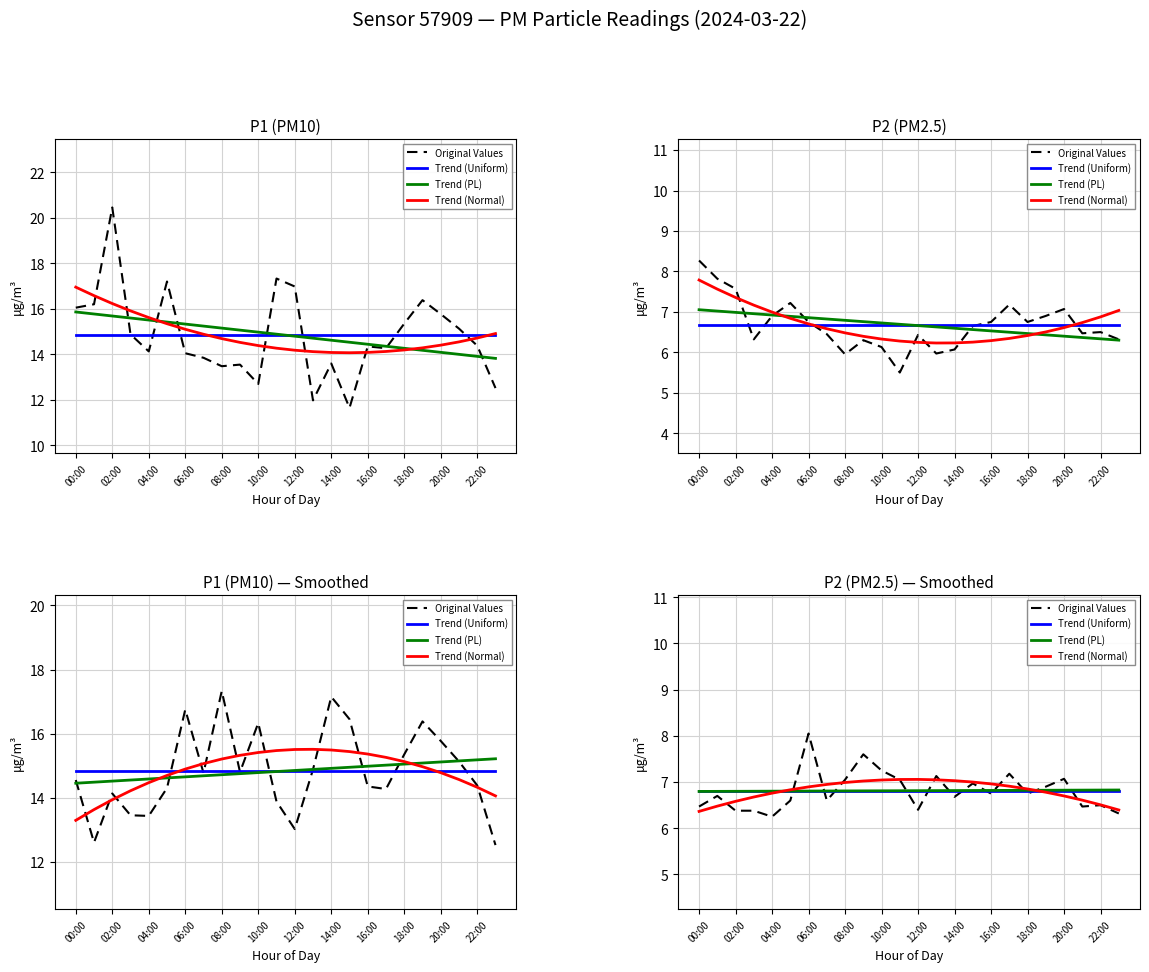

What is the smallest value displayed?

6.2